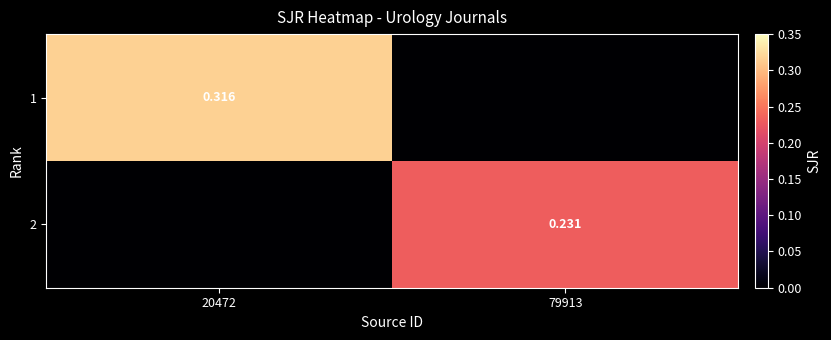

List the series in order of their peak value, highest first.

1, 2